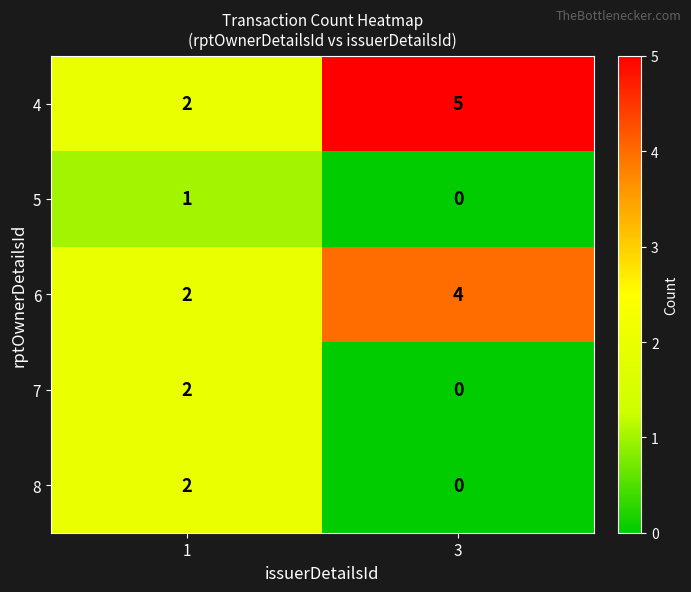

Reading left to right, list all the values displayed in this chart.

4: 1=2	3=5
5: 1=1	3=0
6: 1=2	3=4
7: 1=2	3=0
8: 1=2	3=0